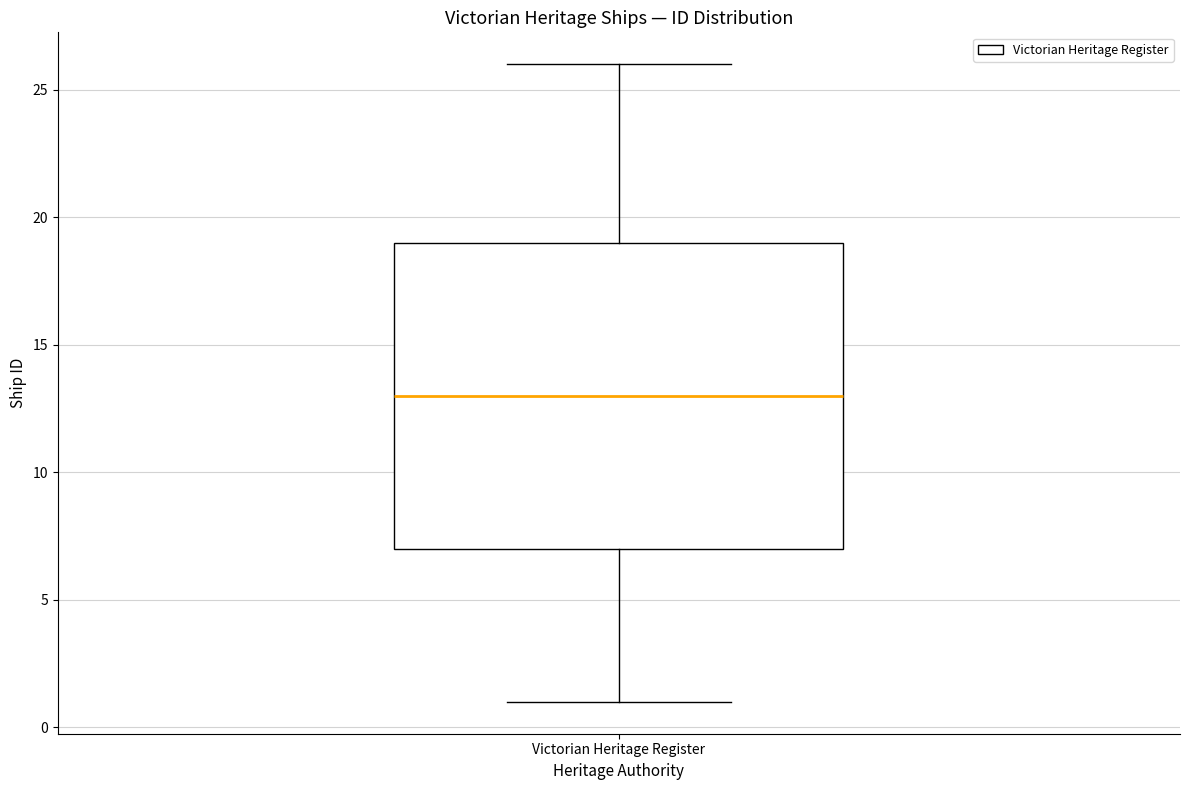

Transcribe this box plot: give where the median line is, the range the box spans, and where the two whiskers end, as read against the y-axis. The values are not printed on the chart, so give them approximately, as read against the axis.

median 13, box 7 to 19, whiskers 1 to 26